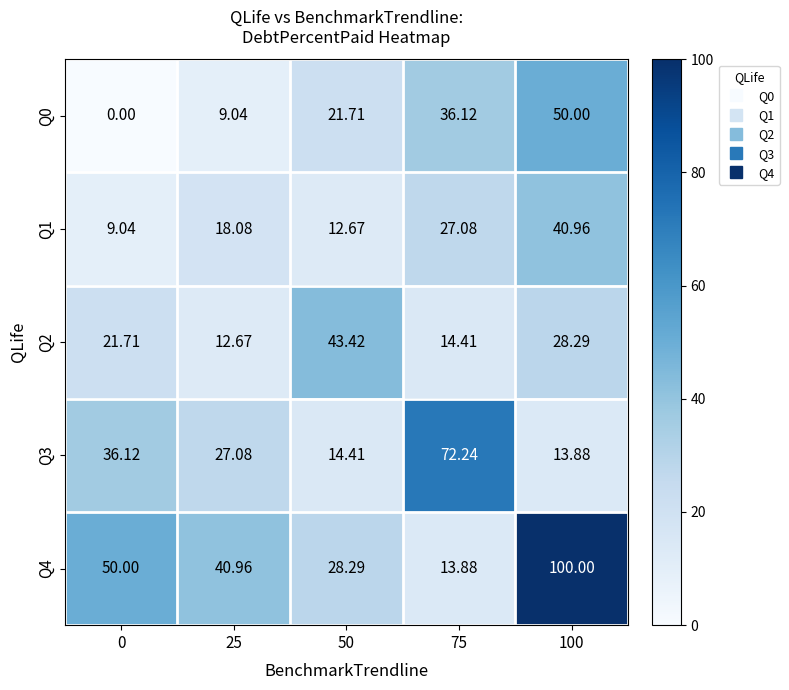

At which category is the sum across all series the highest?

100